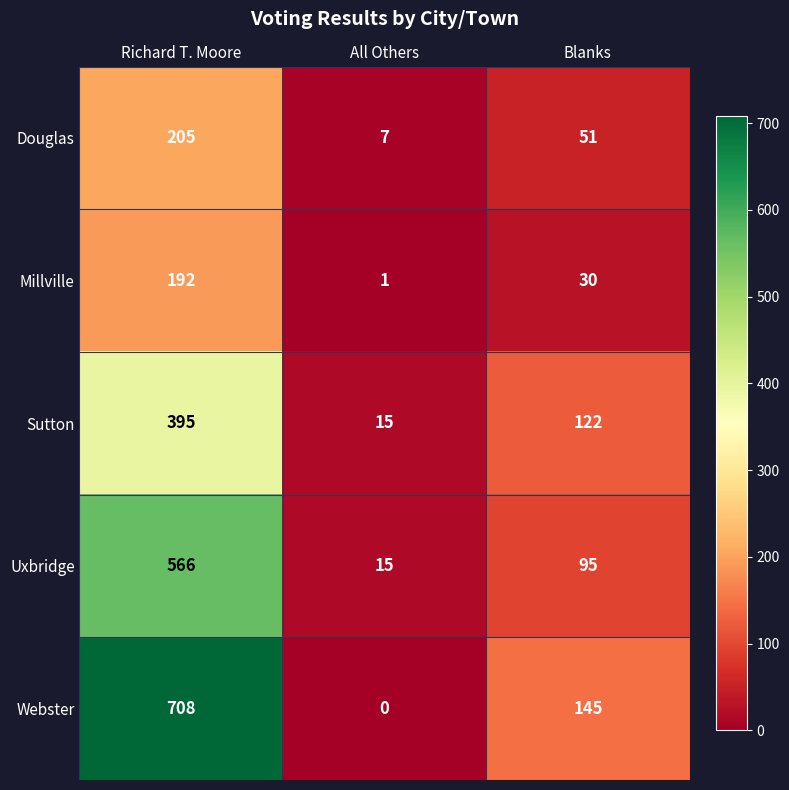

Between All Others and Blanks, which series saw the biggest shift?

Webster